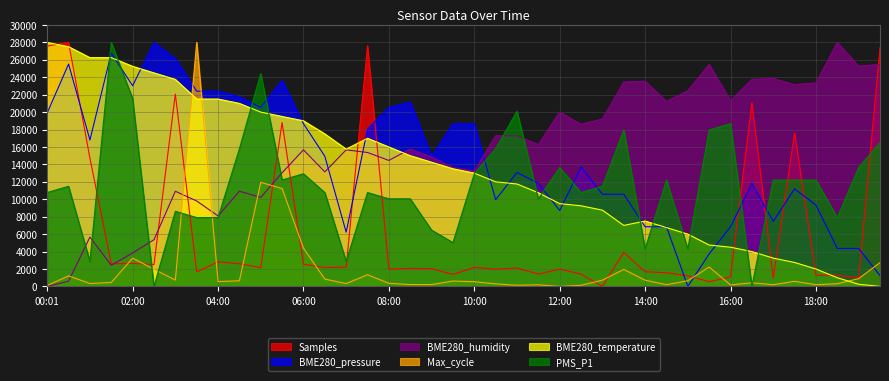

Does the chart have visible grid lines?

Yes